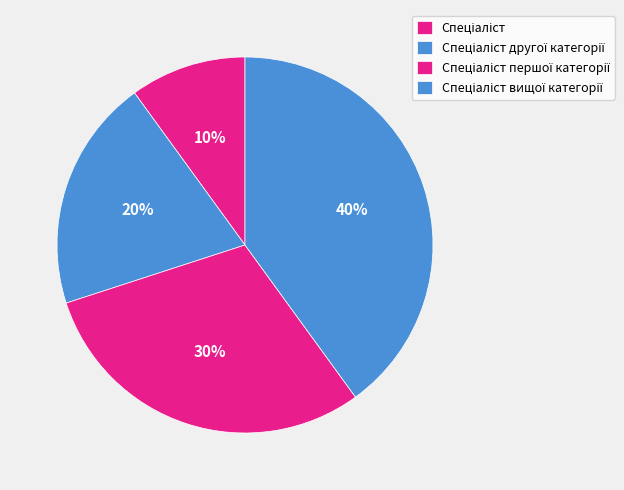

Count the number of slices in the pie.

4